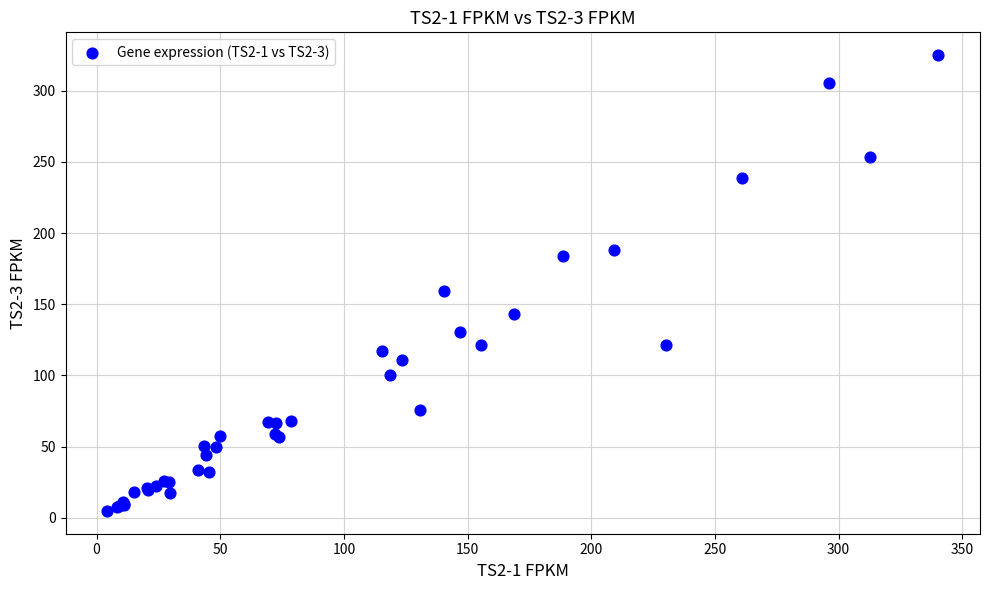

What Y value in the scatter plot is closest to 164?

159.6